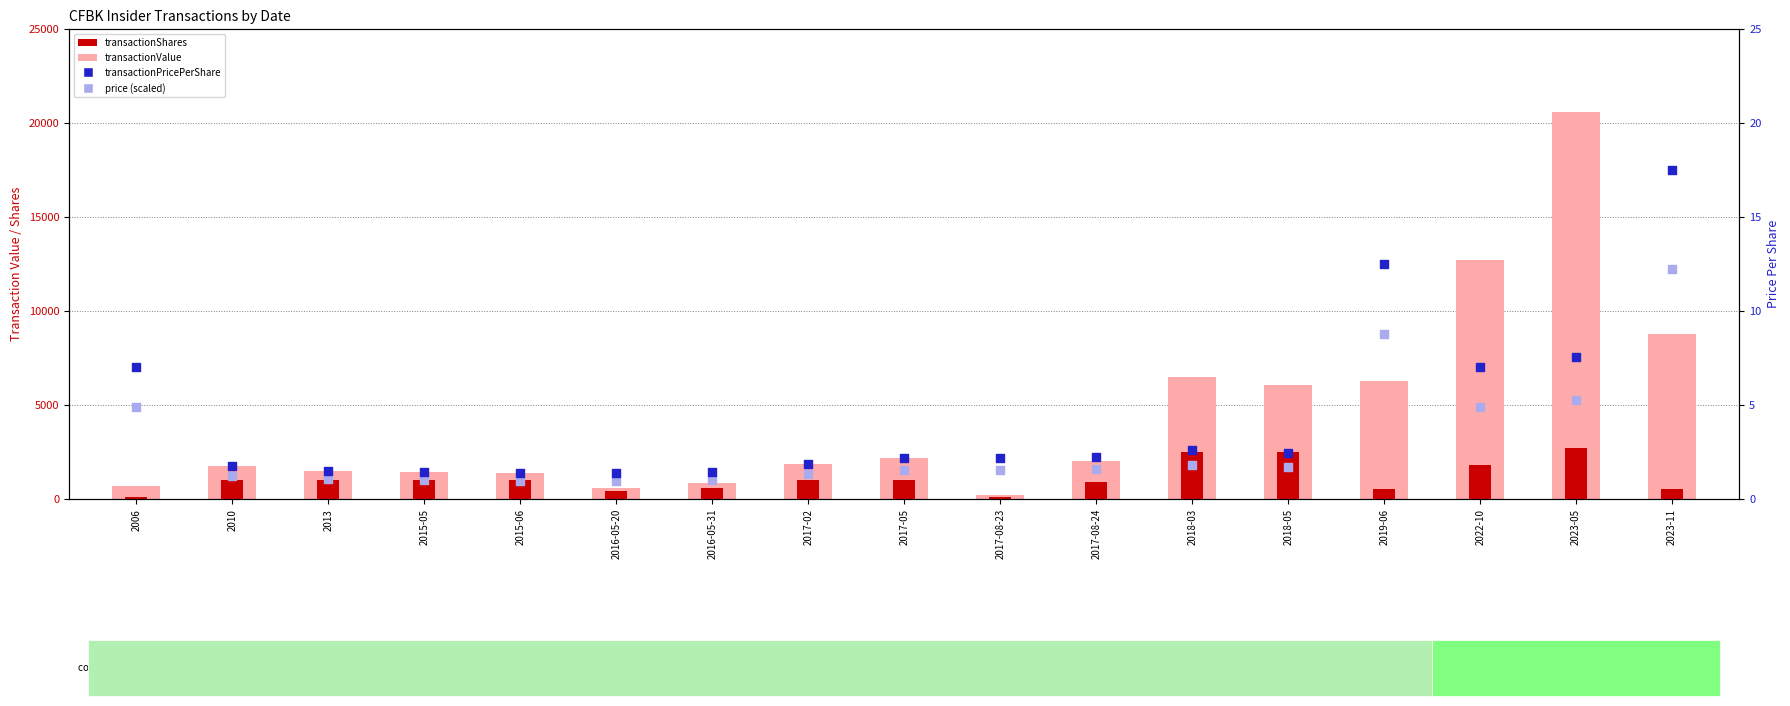

Which series has the widest spread of Y values?

transactionValue